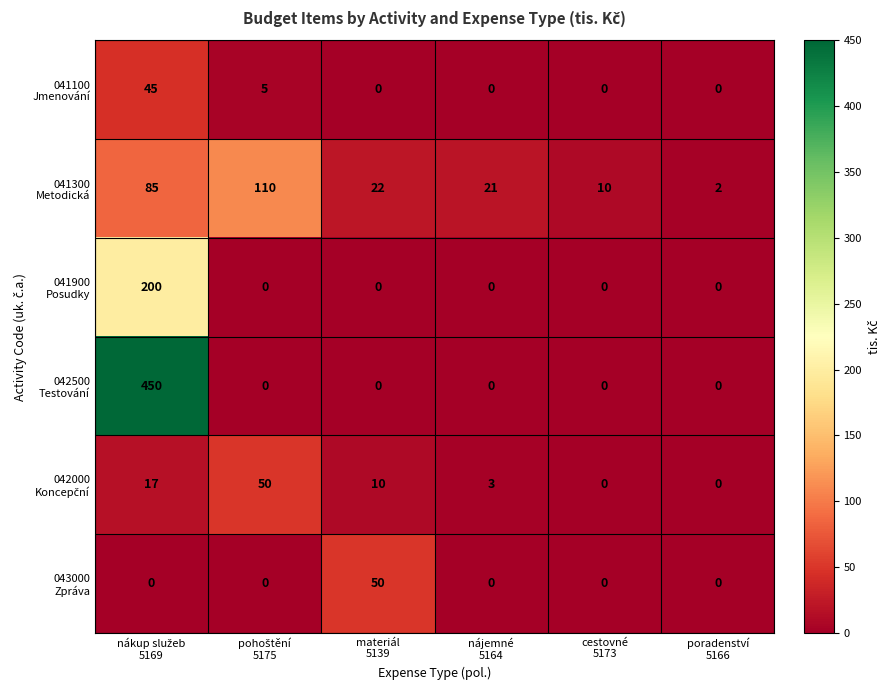

At how many categories does at least one series exceed 12?

4